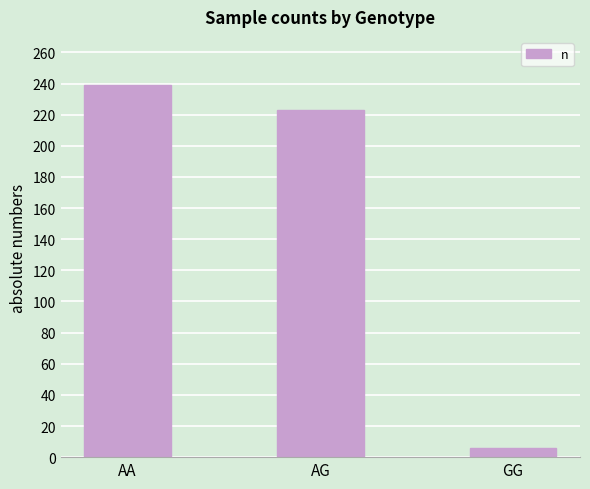

Reading left to right, what are all the values shown in this chart?

239	223	6